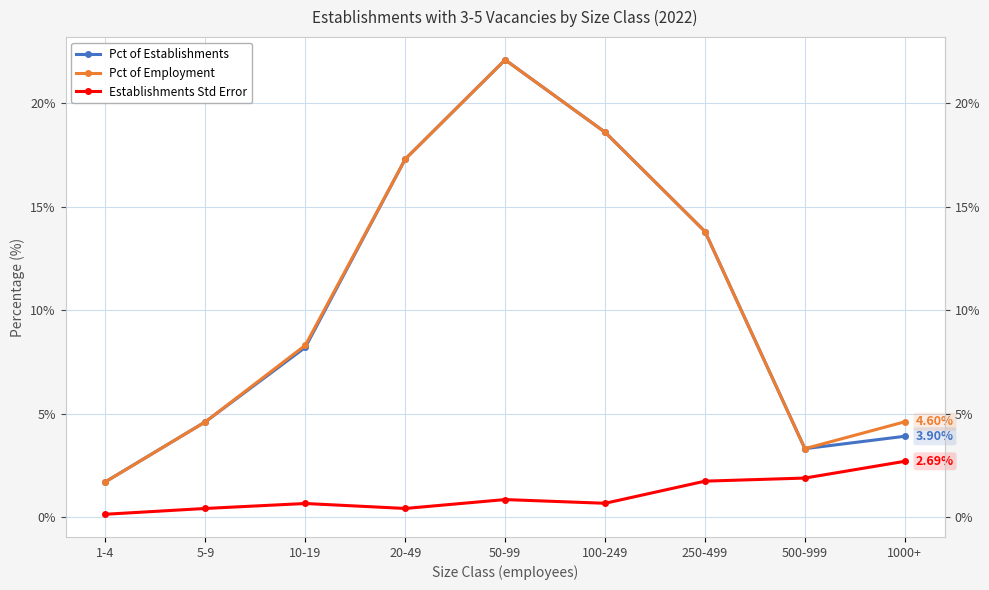

Does the chart display data point markers on the line(s)?

Yes